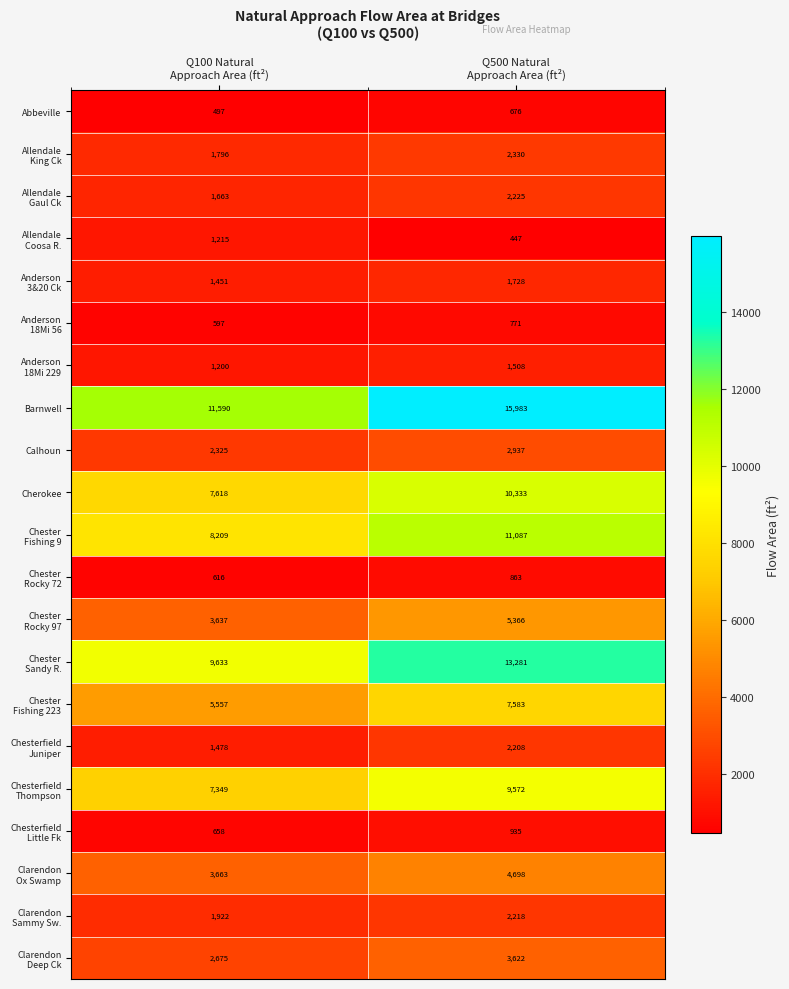

Which series has the largest range (max minus min)?

Barnwell